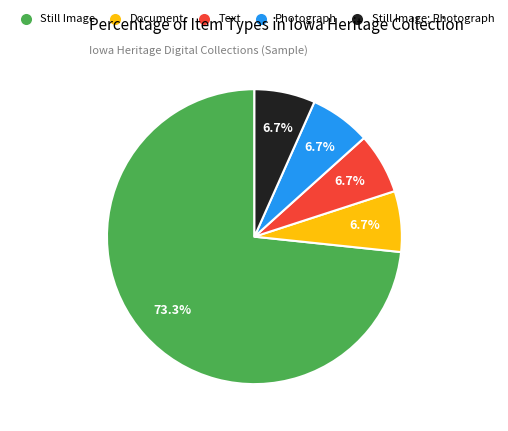

Is there any slice that represents more than half of the pie?

Yes